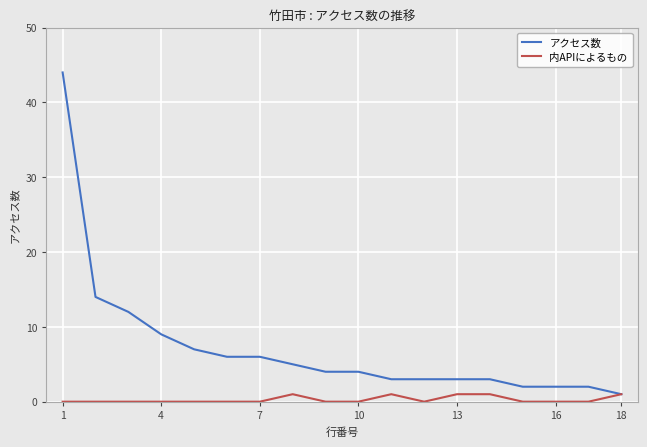

Which series has the largest total across all categories?

アクセス数